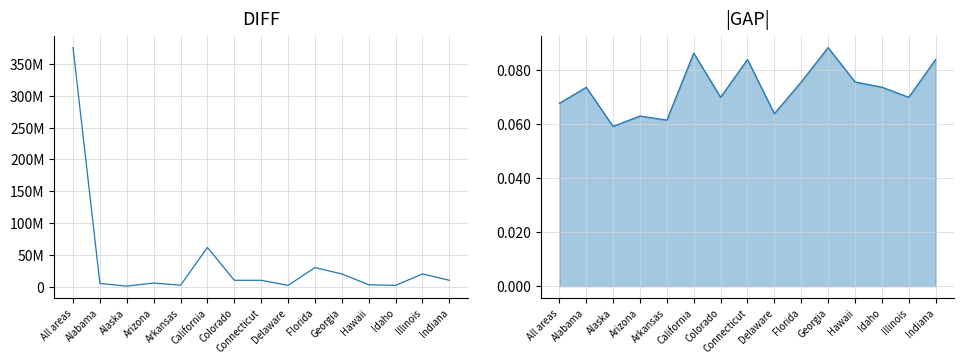

What is the difference between the Self-Employed Taxable Earnings values at Connecticut and Florida?

20000000.0